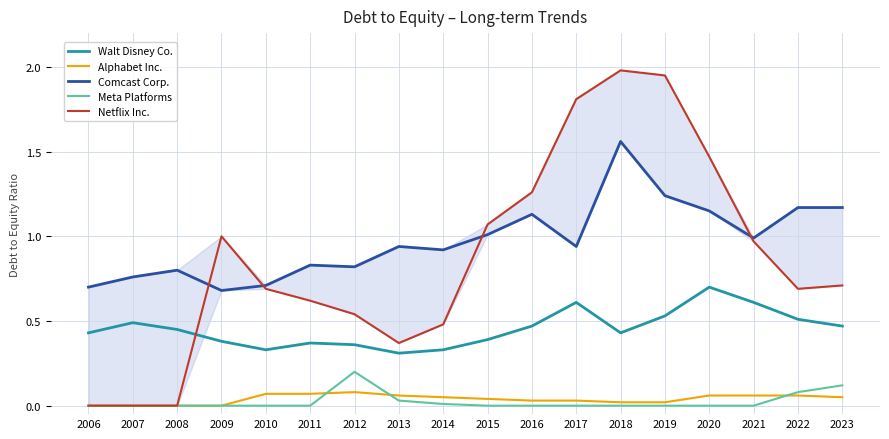

What is the difference between the maximum and minimum values in the Netflix Inc. series?

2.0